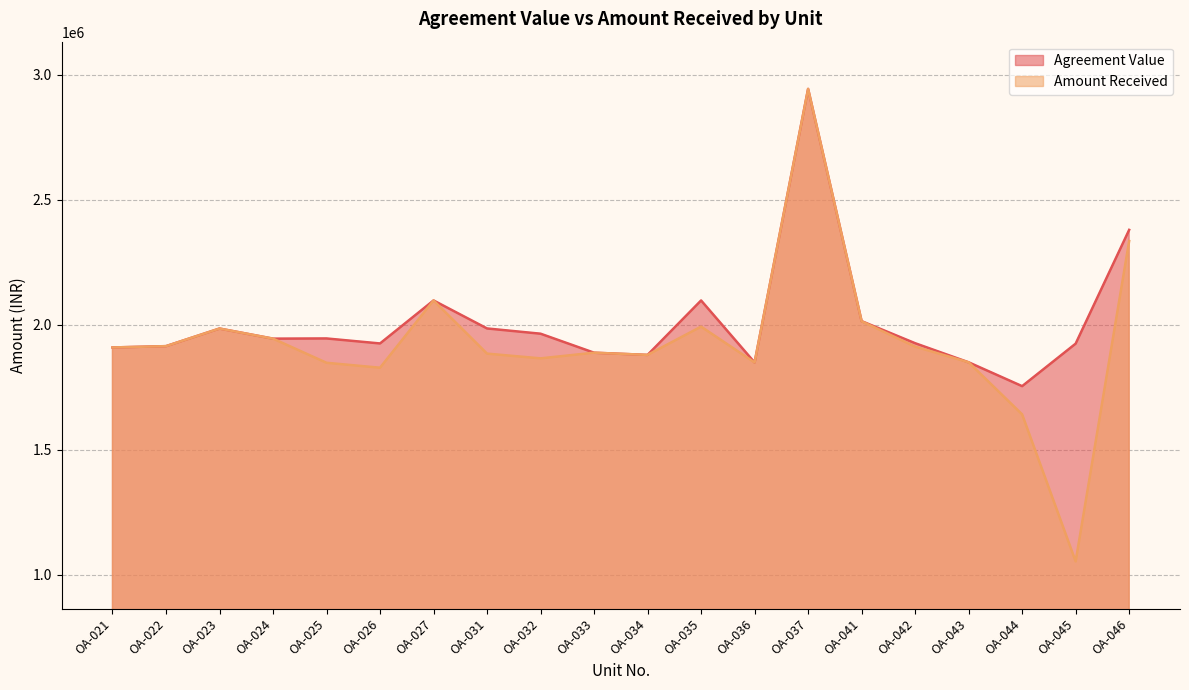

Reading left to right, transcribe all the data shown in this chart.

Agreement Value: OA-021=1909750	OA-022=1915000	OA-023=1985450	OA-024=1945000	OA-025=1945750	OA-026=1925750	OA-027=2097750	OA-031=1985750	OA-032=1964750	OA-033=1888800	OA-034=1880000	OA-035=2097750	OA-036=1849750	OA-037=2943750	OA-041=2015000	OA-042=1926750	OA-043=1850400	OA-044=1755000	OA-045=1925000	OA-046=2380000
Amount Received: OA-021=1909750	OA-022=1915000	OA-023=1985450	OA-024=1945000	OA-025=1848452	OA-026=1828745	OA-027=2097750	OA-031=1885121	OA-032=1866140	OA-033=1888800	OA-034=1880000	OA-035=1993001	OA-036=1849750	OA-037=2943750	OA-041=2014519	OA-042=1912996	OA-043=1850400	OA-044=1642085	OA-045=1054126	OA-046=2335362